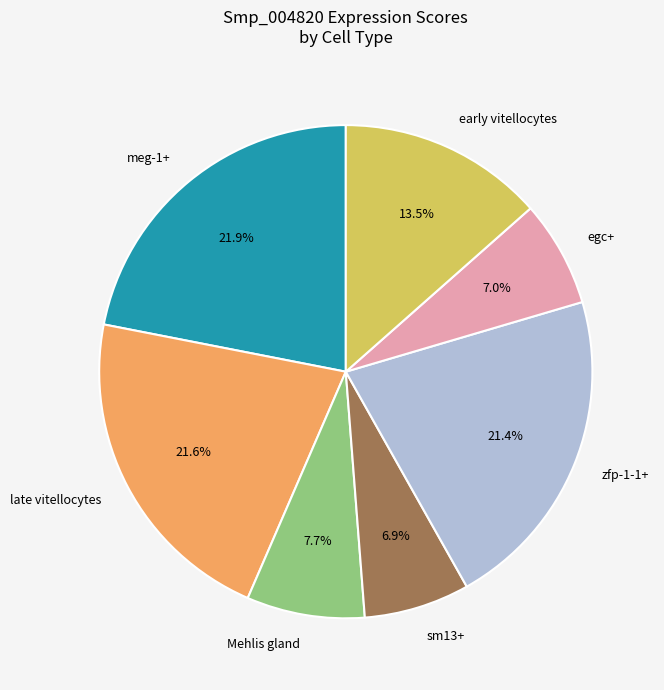

What percentage is the Mehlis gland slice, to the nearest percent?

8%